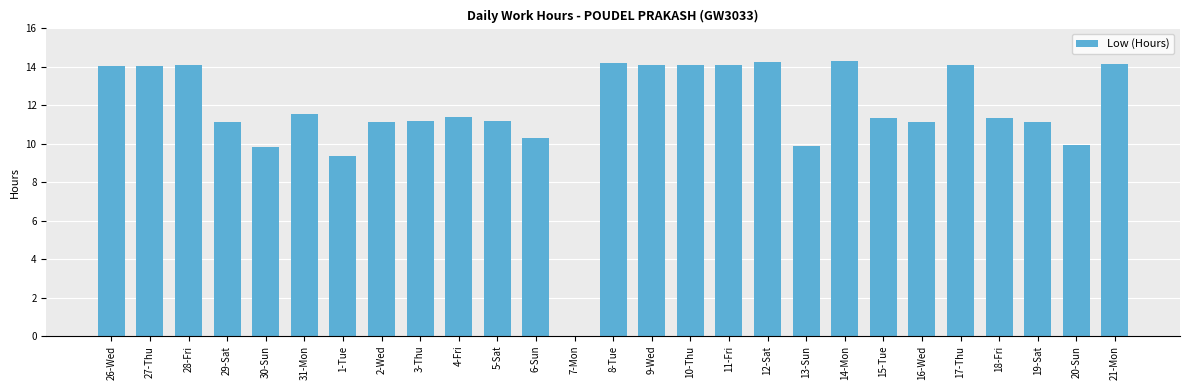

Are the bars horizontal?

No